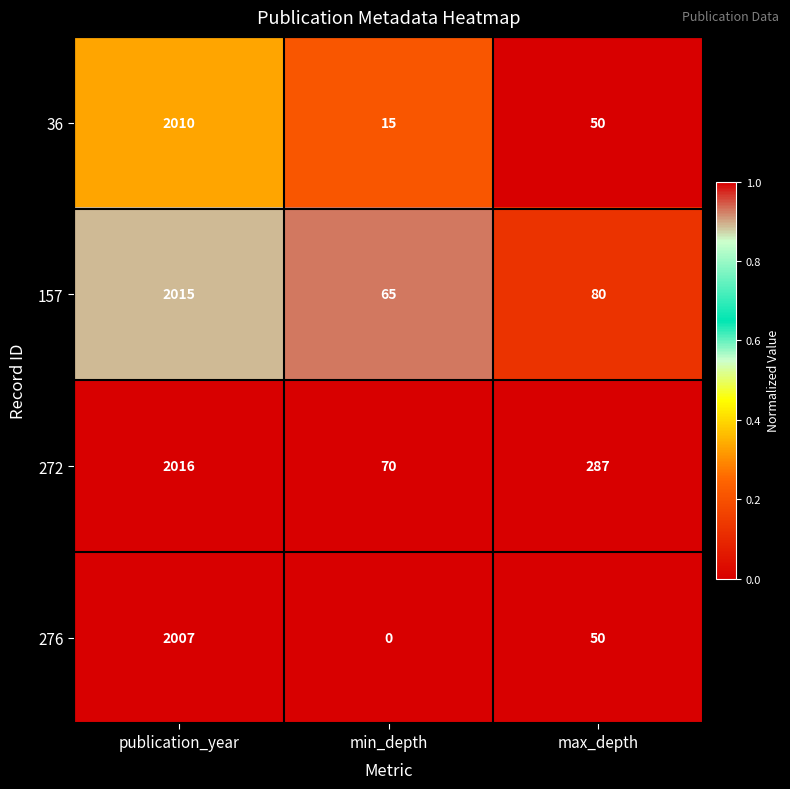

The 157 series shows 80 at max_depth. True or false?

True